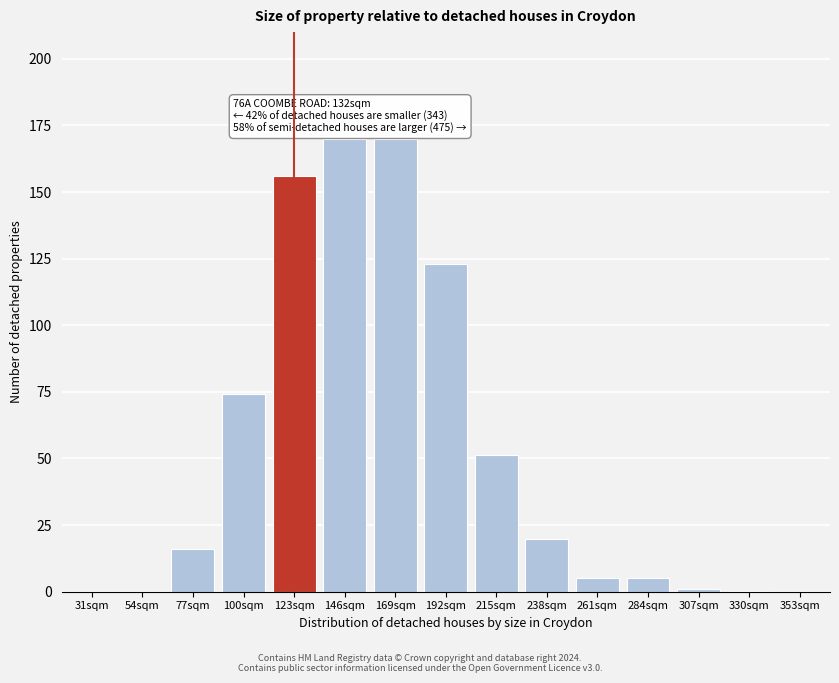

Between 100sqm and 261sqm, which is larger?

100sqm